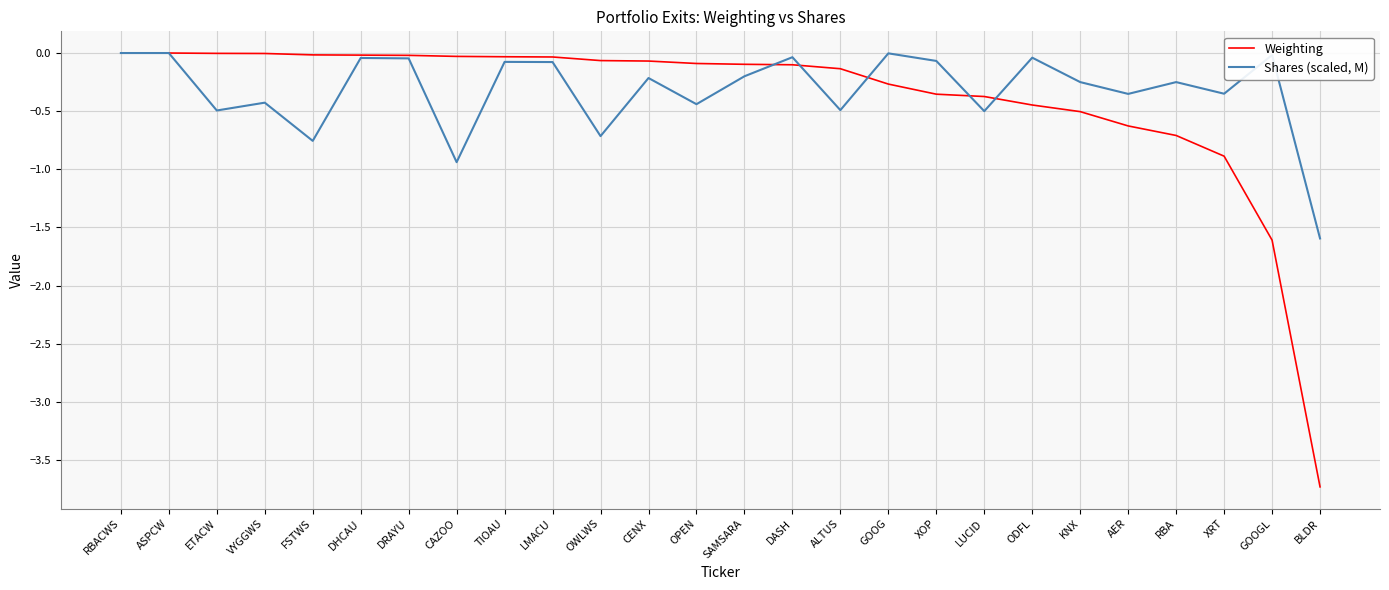

After their last crossing, which series has the higher values: Shares (scaled, M) or Weighting?

Shares (scaled, M)